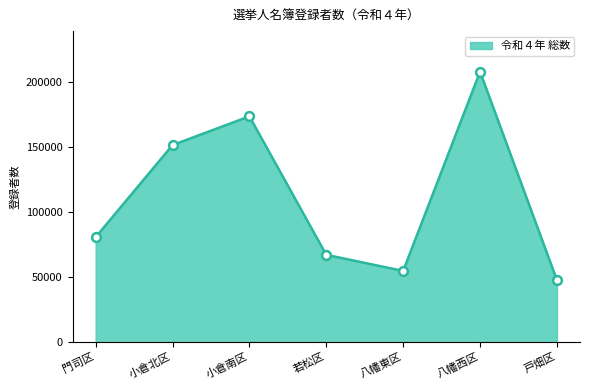

Which has a higher value, 八幡東区 or 戸畑区?

八幡東区